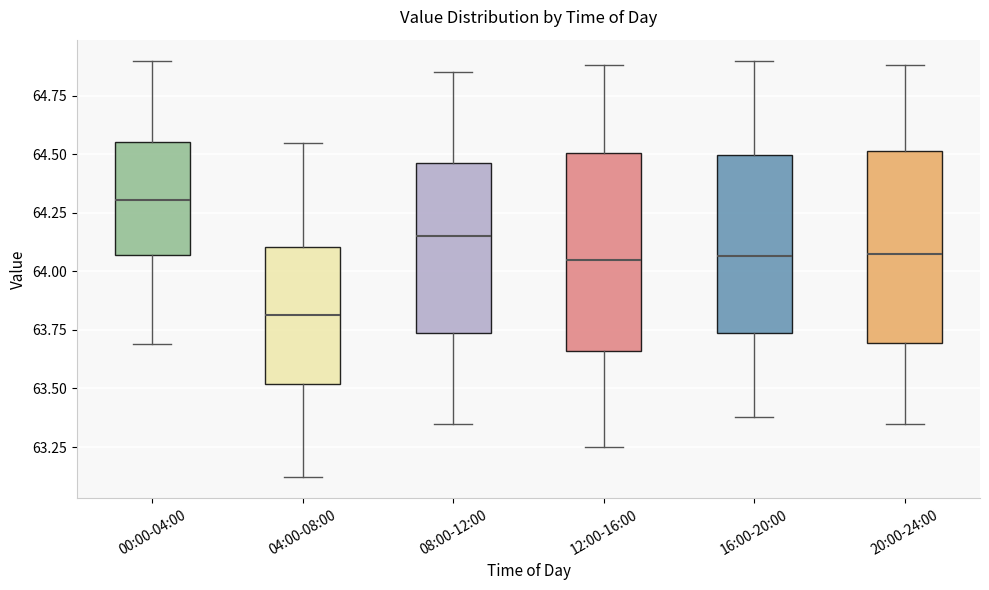

Where is the upper edge of the box for 16:00-20:00 on the y-axis? The values are not printed on the chart, so give them approximately, as read against the axis.

64.50